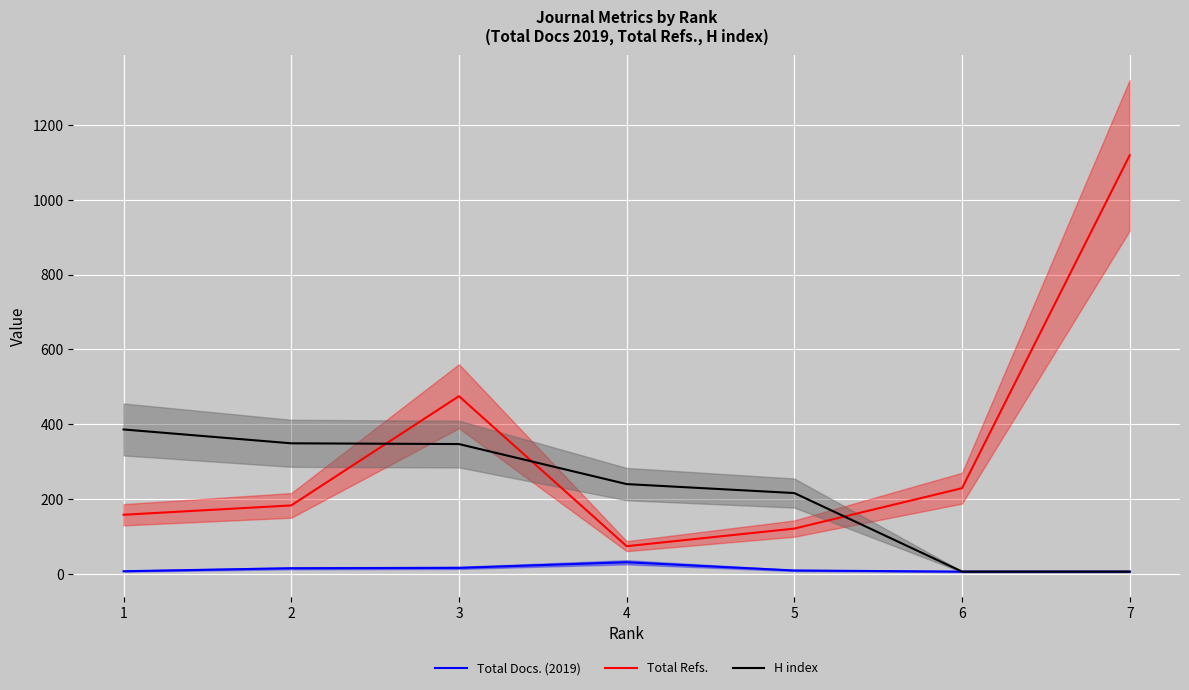

Is it true that H index equals 6 at 7?

True